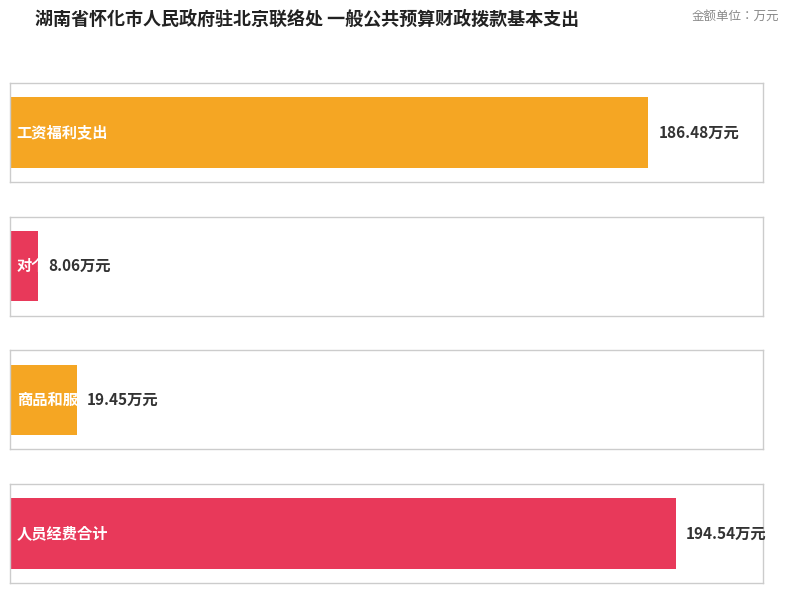

What is the difference between the values at 人员经费合计 and 对个人和家庭的补助?

186.5